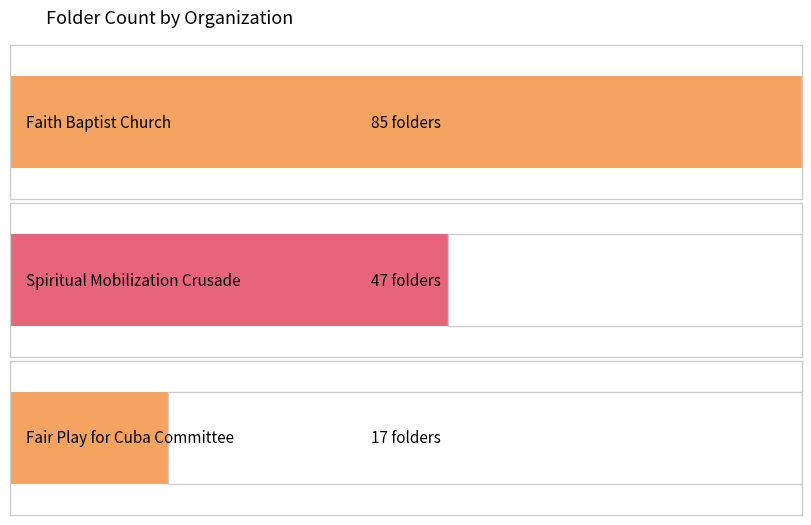

True or false: the data shows 58 at Faith Baptist Church.

False